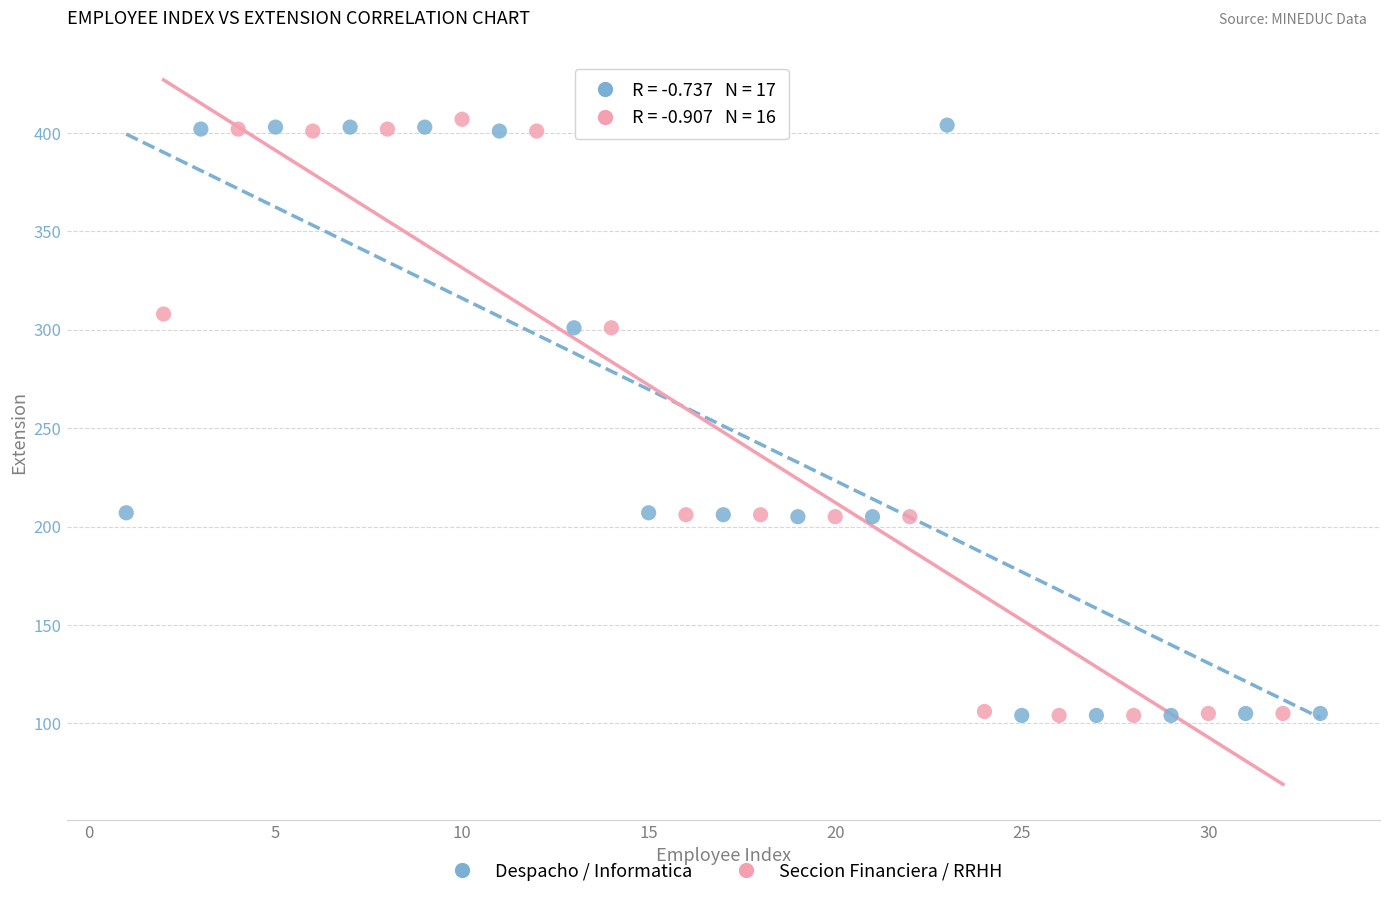

What are all the series names shown in the legend?

Despacho / Informatica, Seccion Financiera / RRHH